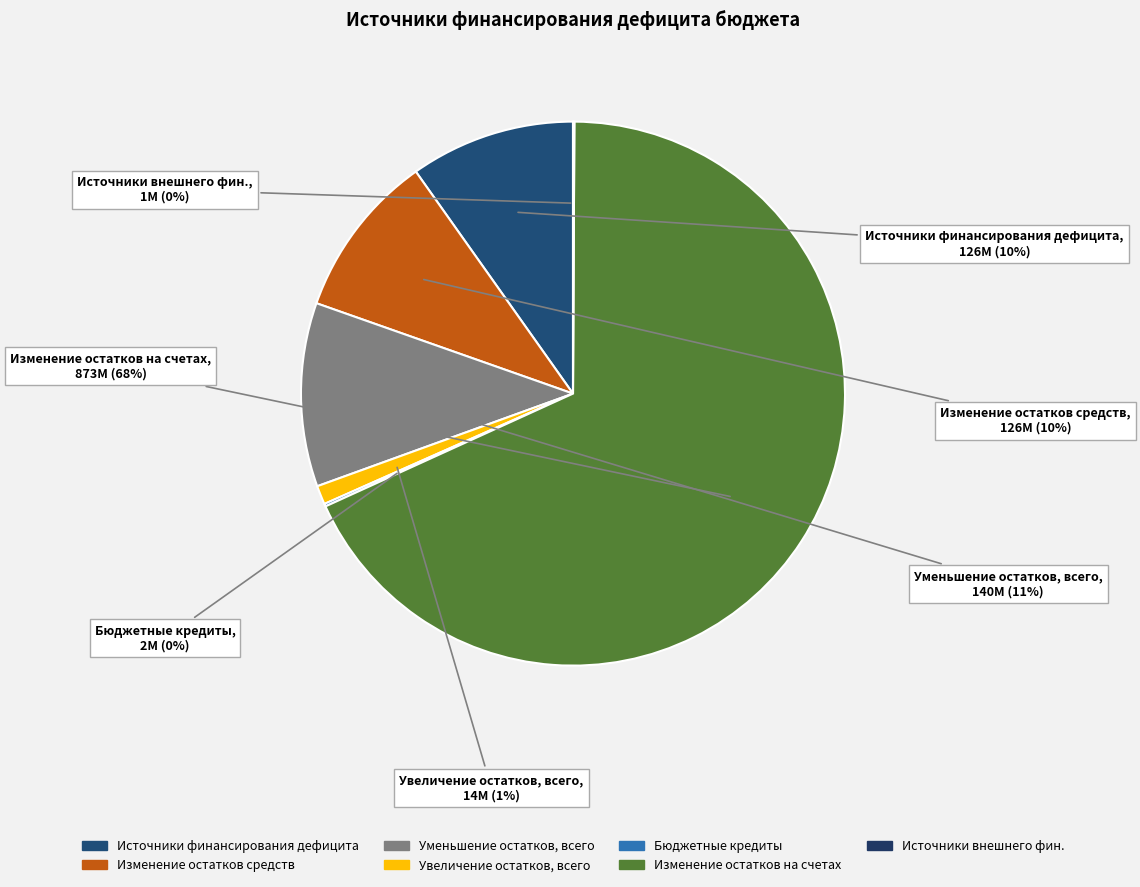

Which has a higher value, Изменение остатков на счетах or Изменение остатков средств?

Изменение остатков на счетах